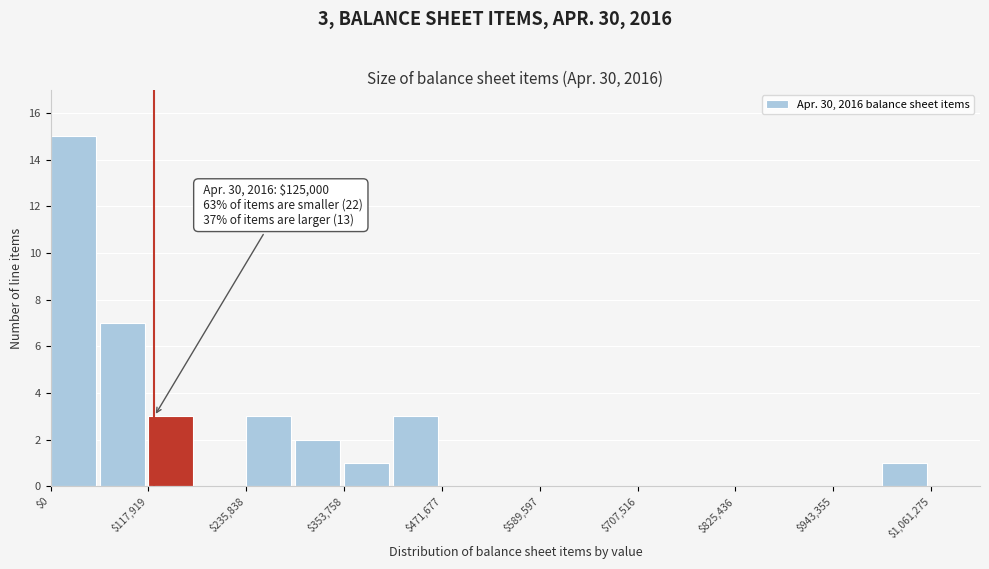

Around what value on the x-axis is the tallest bar? Give the approximate position of its centre, as read against the axis.

20000